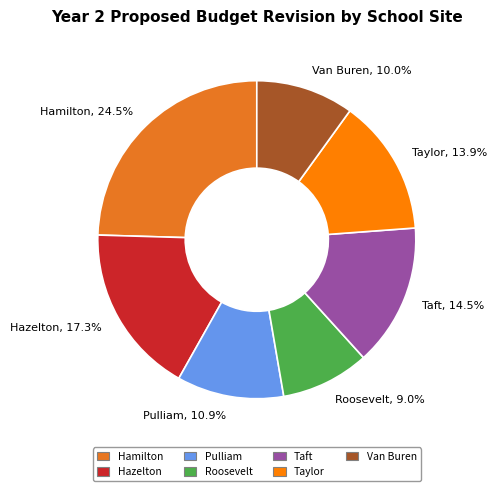

How many segments does this pie chart have?

7